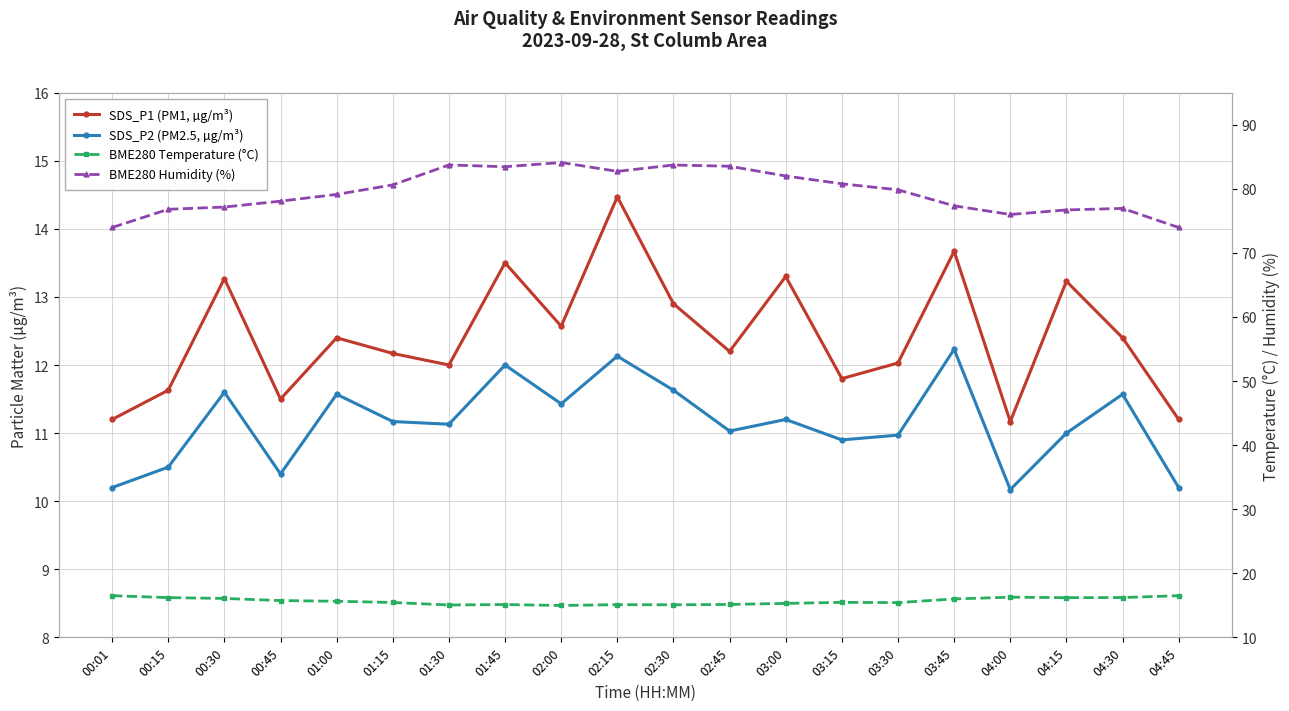

How many distinct data groups are displayed?

4